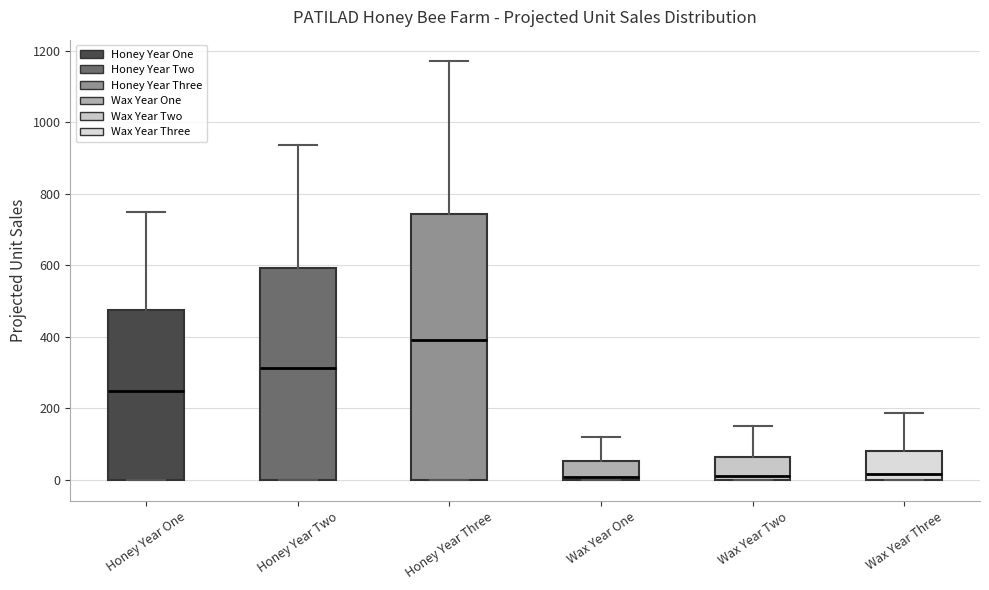

Reading left to right, transcribe this box plot: for each box, give where its median line is, the range the box spans, and where its two whiskers end, as read against the y-axis. The values are not printed on the chart, so give them approximately, as read against the axis.

Honey Year One: median 260, box 0 to 480, whiskers 0 to 760
Honey Year Two: median 320, box 0 to 600, whiskers 0 to 940
Honey Year Three: median 400, box 0 to 740, whiskers 0 to 1180
Wax Year One: median 20, box 0 to 60, whiskers 0 to 120
Wax Year Two: median 20, box 0 to 60, whiskers 0 to 160
Wax Year Three: median 20, box 0 to 80, whiskers 0 to 180